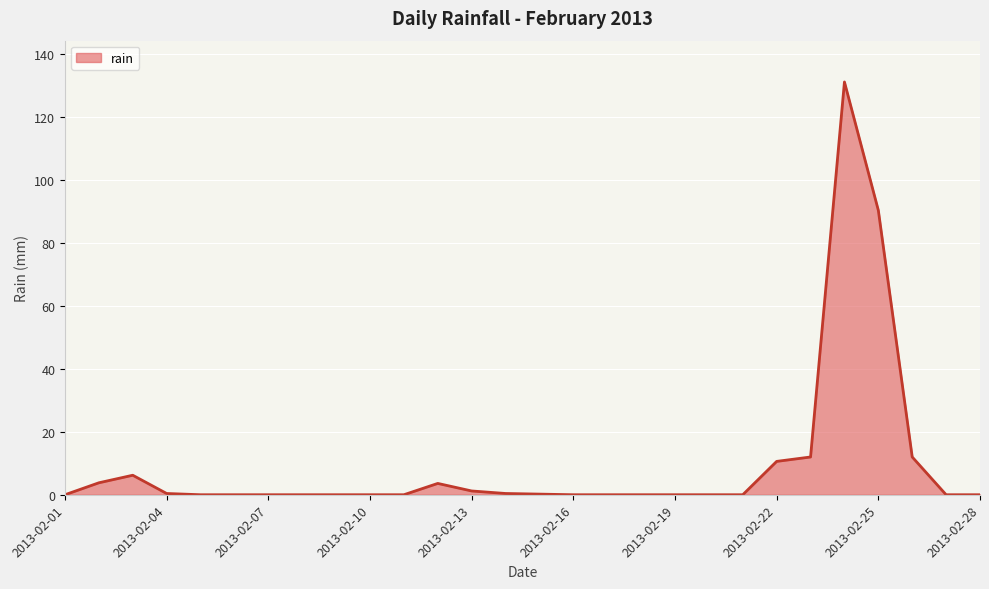

What is the greatest value displayed?

131.2